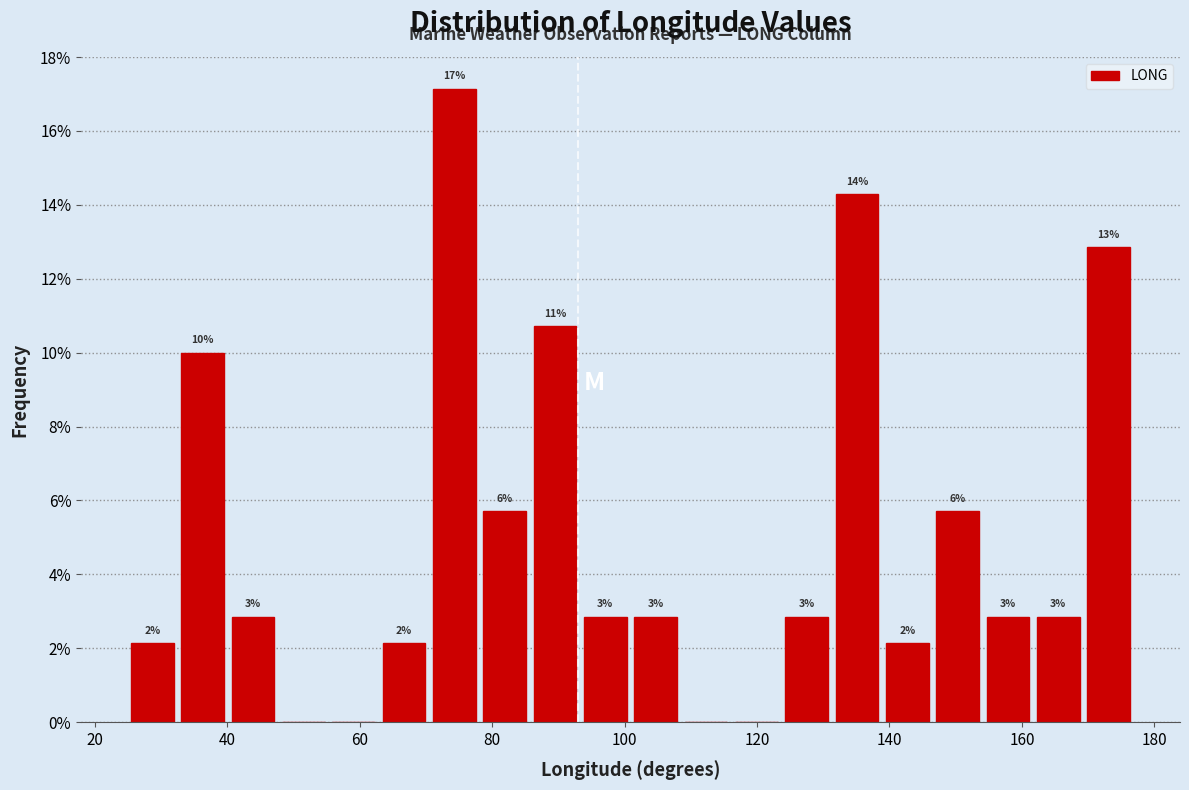

Around what value on the x-axis is the tallest bar? Give the approximate position of its centre, as read against the axis.

74